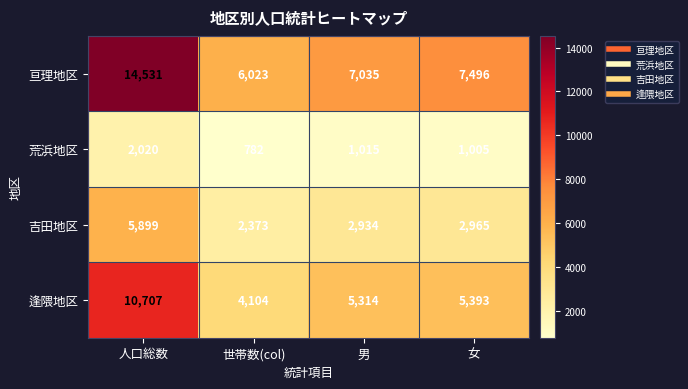

What is the maximum value shown in the chart?

14531